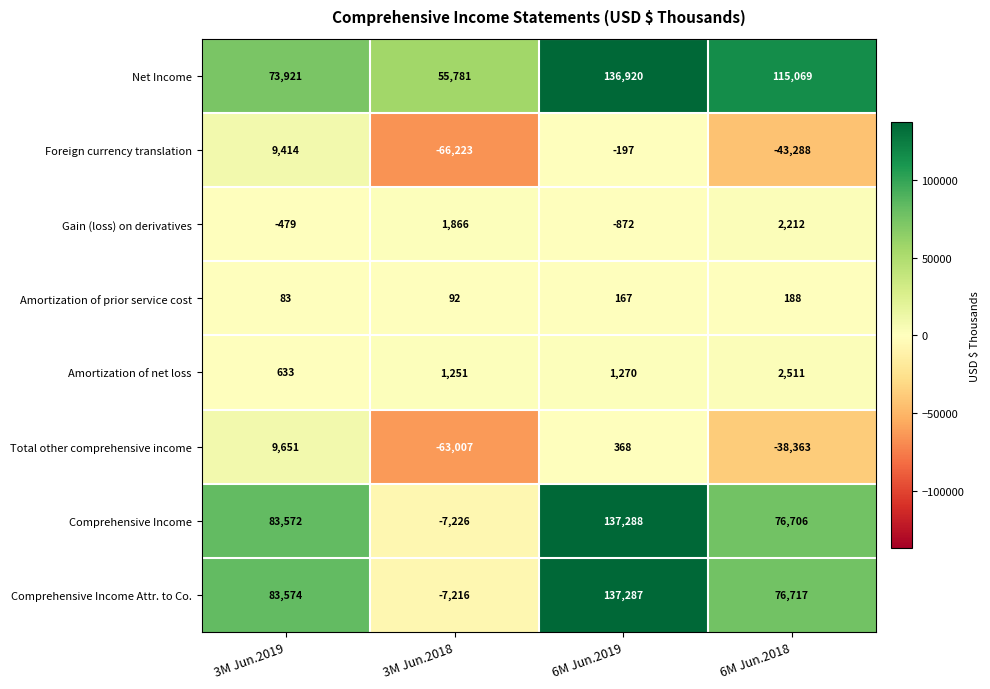

Is it true that Amortization of prior service cost equals 98 at 6M Jun.2018?

False